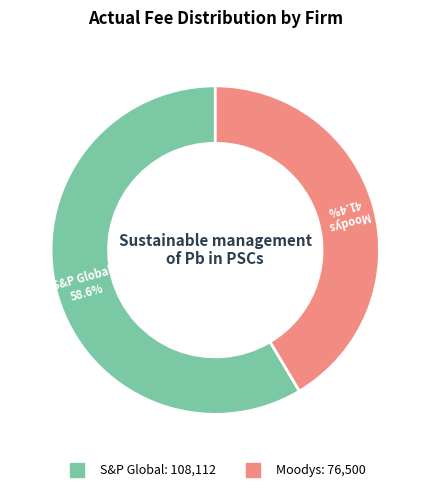

What percentage is NOT represented by S&P Global?

41.4%